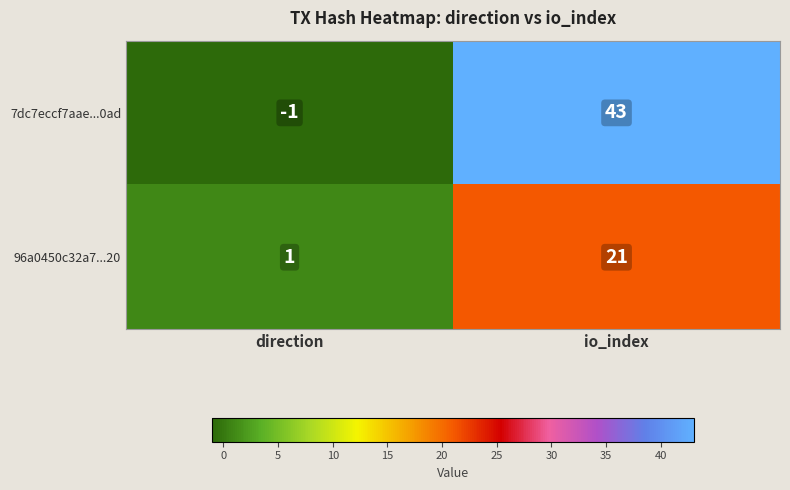

What is the difference between the maximum and minimum values in the 96a0450c32a7...20 series?

20